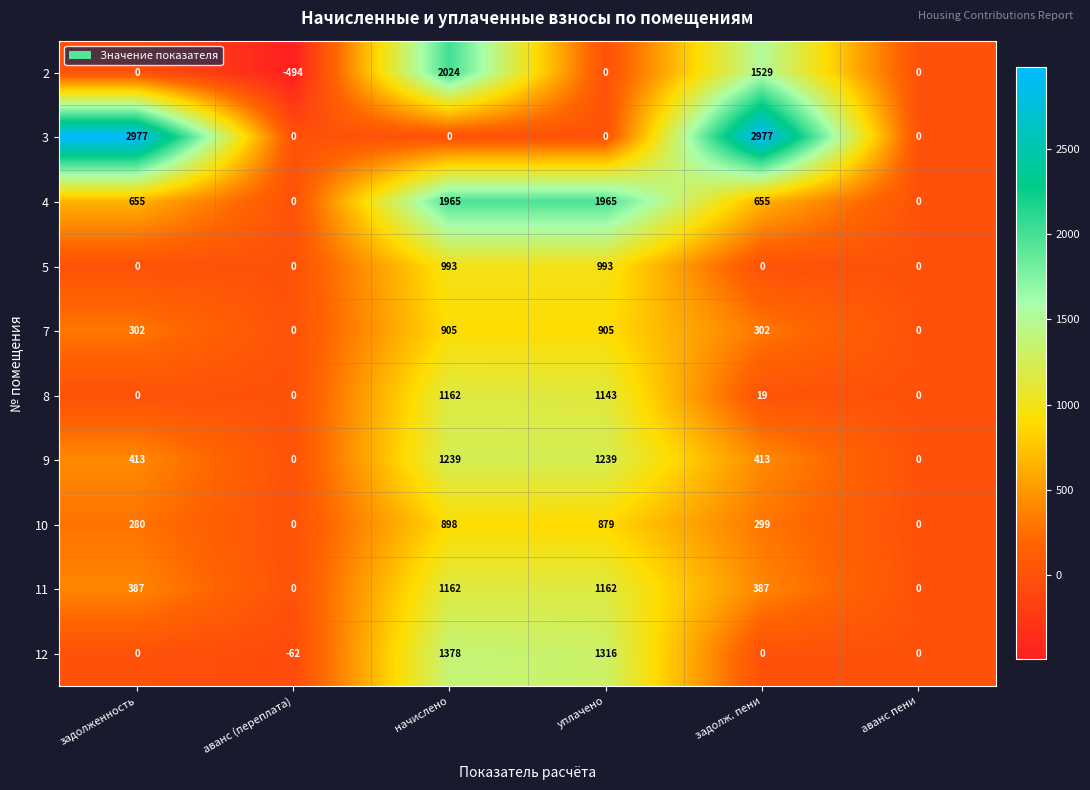

Which series has the widest spread of values?

3